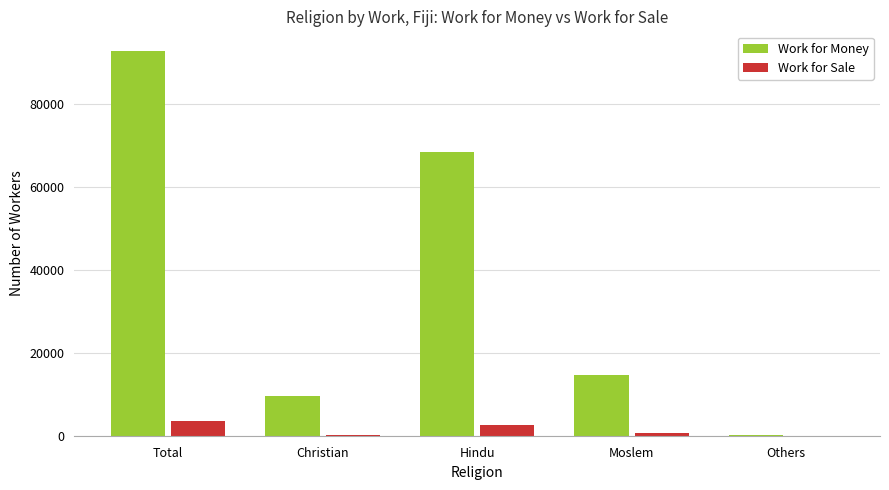

What is the sum of the Work for Money values at Christian and Total?

102344